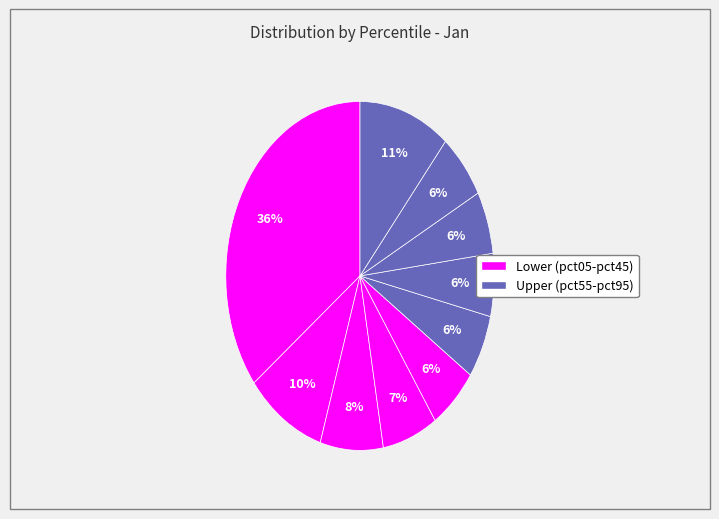

Count the number of slices in the pie.

10